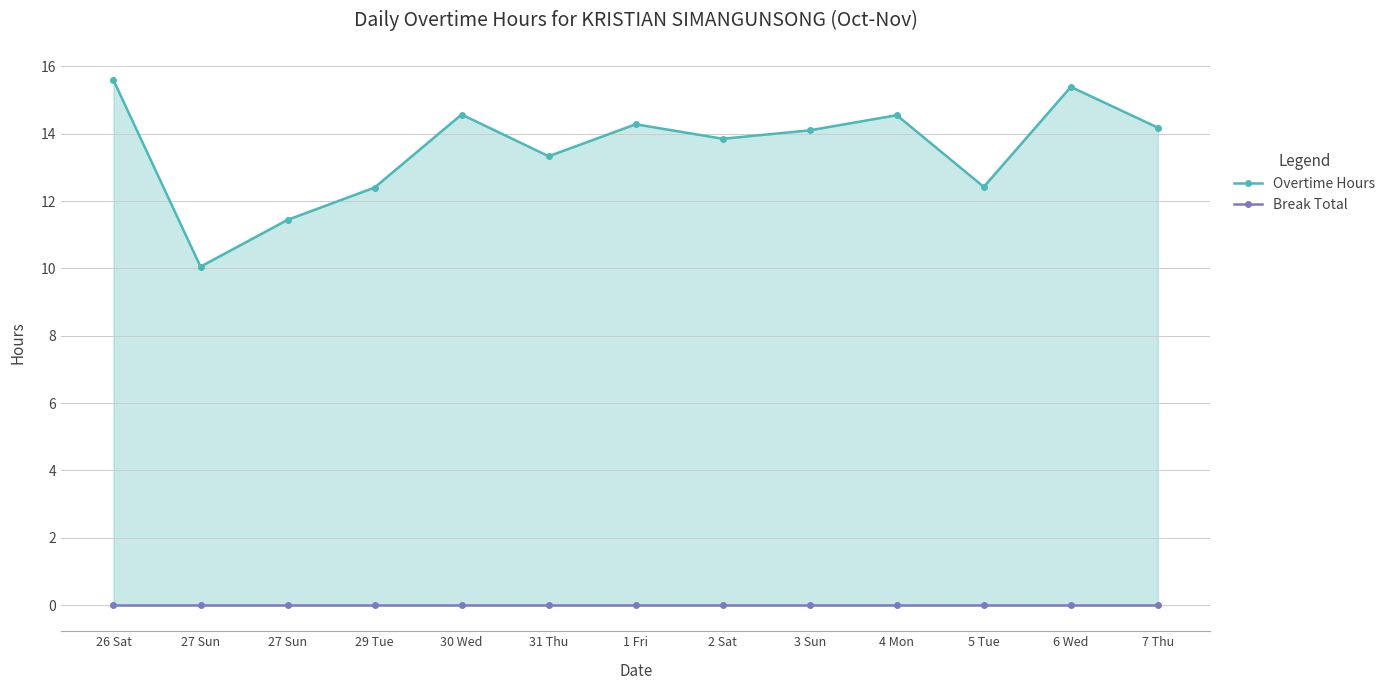

True or false: Overtime Hours and Break Total intersect in this chart.

False